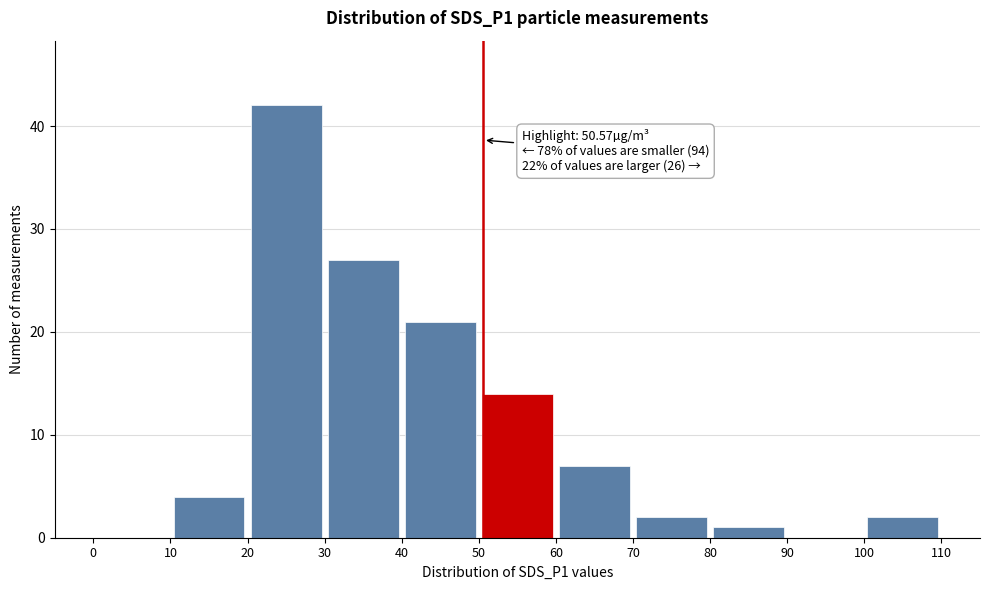

Over which range of the x-axis is the bar tallest?

20 to 30